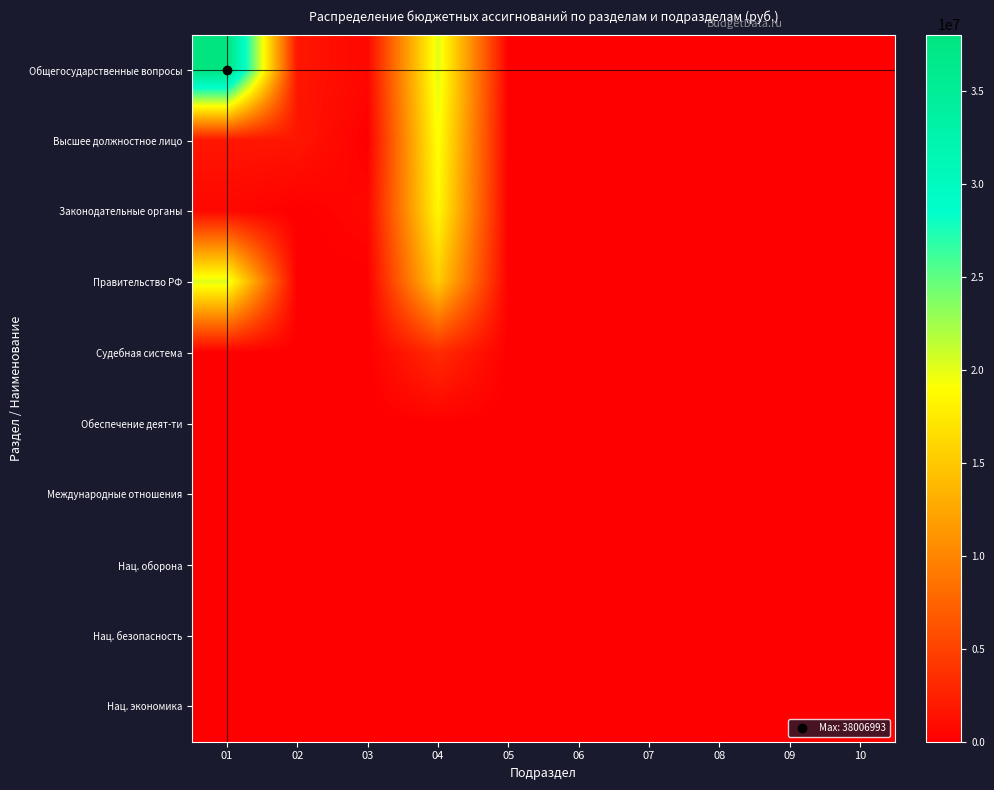

Reading left to right, list all the values displayed in this chart.

Общегосударственные вопросы: 01=38006993.1	02=1667600.0	03=591400.0	04=20220800.0	05=0.0	06=0.0	07=0.0	08=0.0	09=0.0	10=0.0
Высшее должностное лицо: 01=1667600.0	02=1667600.0	03=0.0	04=19195800.0	05=0.0	06=0.0	07=0.0	08=0.0	09=0.0	10=0.0
Законодательные органы: 01=591400.0	02=0.0	03=591400.0	04=18513900.0	05=0.0	06=0.0	07=0.0	08=0.0	09=0.0	10=0.0
Правительство РФ: 01=20220800.0	02=0.0	03=0.0	04=15205500.0	05=0.0	06=0.0	07=0.0	08=0.0	09=0.0	10=0.0
Судебная система: 01=0.0	02=0.0	03=0.0	04=3238400.0	05=0.0	06=0.0	07=0.0	08=0.0	09=0.0	10=0.0
Обеспечение деят-ти: 01=0.0	02=0.0	03=0.0	04=70000.0	05=0.0	06=0.0	07=0.0	08=0.0	09=0.0	10=0.0
Международные отношения: 01=0.0	02=0.0	03=0.0	04=0.0	05=0.0	06=0.0	07=0.0	08=0.0	09=0.0	10=0.0
Нац. оборона: 01=0.0	02=0.0	03=0.0	04=0.0	05=0.0	06=0.0	07=0.0	08=0.0	09=0.0	10=0.0
Нац. безопасность: 01=0.0	02=0.0	03=0.0	04=0.0	05=0.0	06=0.0	07=0.0	08=0.0	09=0.0	10=0.0
Нац. экономика: 01=0.0	02=0.0	03=0.0	04=0.0	05=0.0	06=0.0	07=0.0	08=0.0	09=0.0	10=0.0